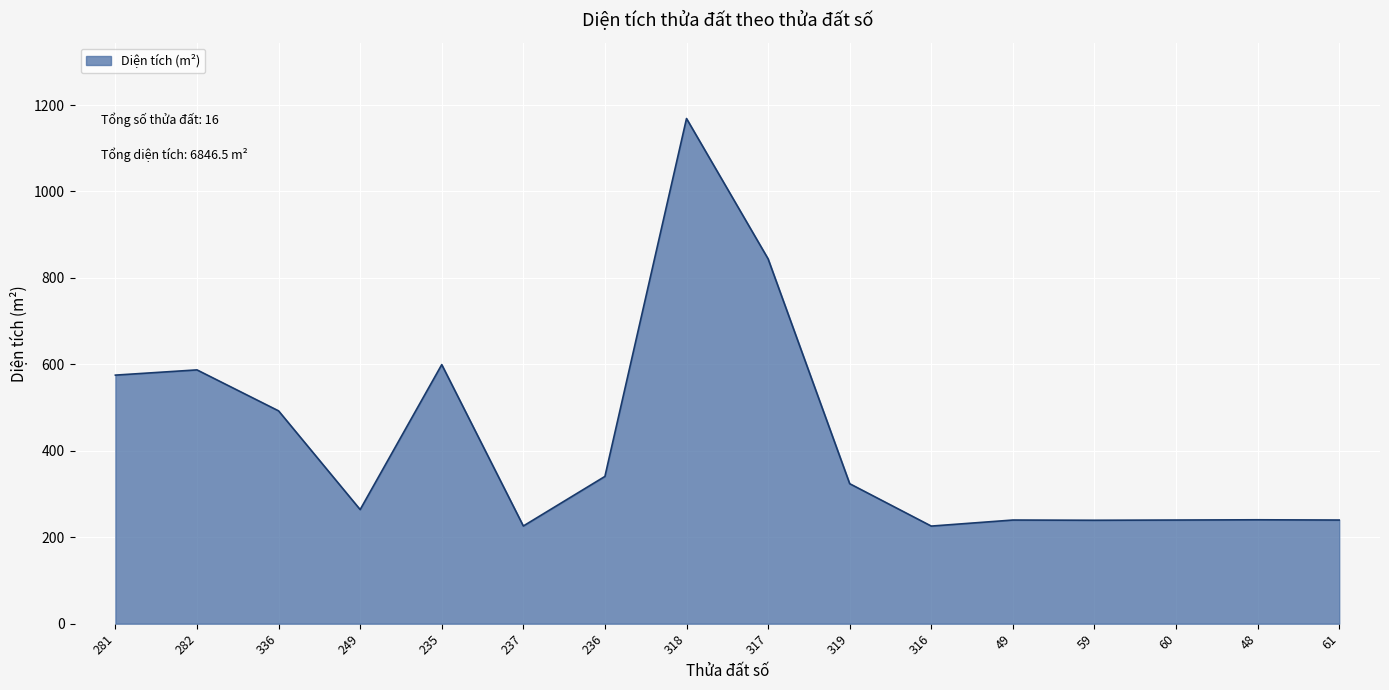

What is the sum of the values at 249 and 49?

503.8